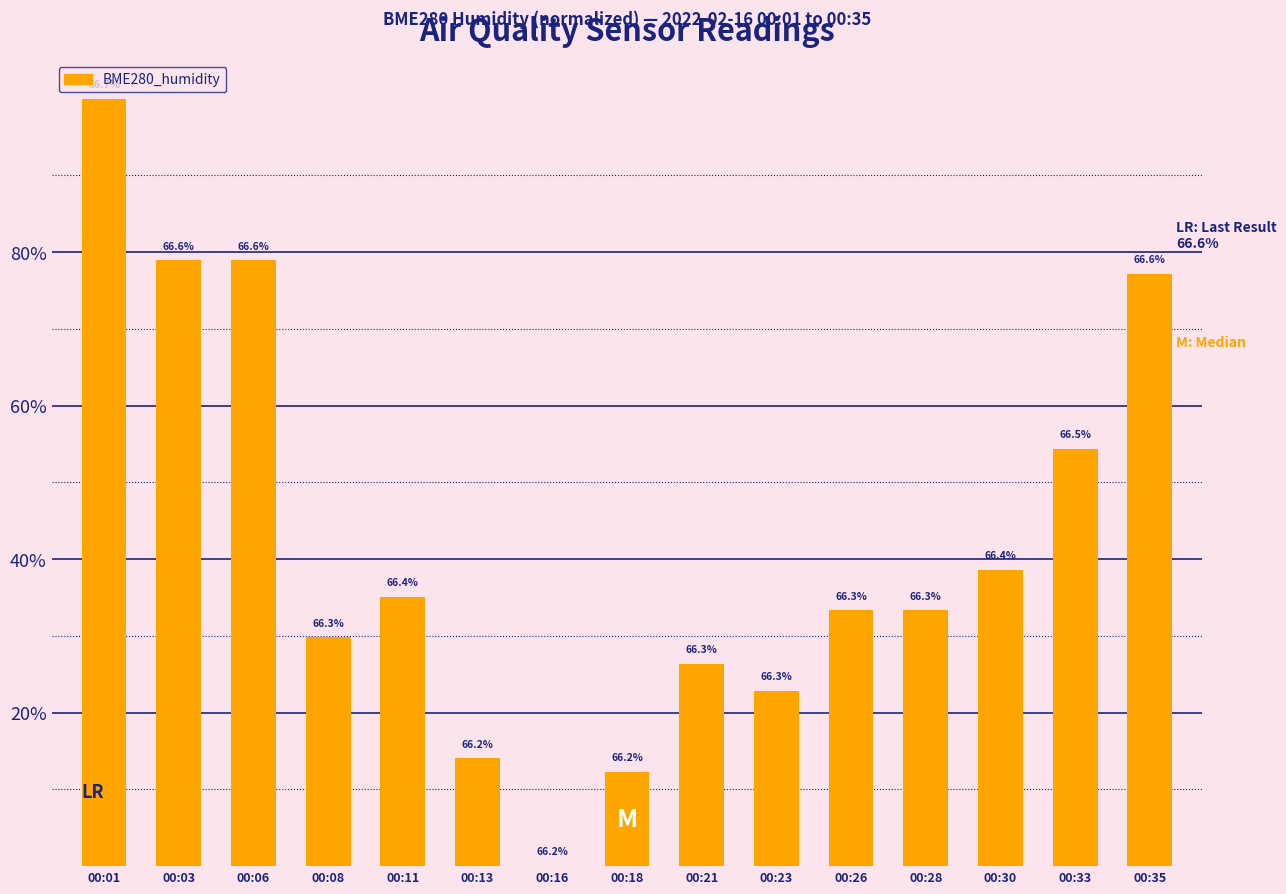

Rank the categories by value from highest to lowest.

00:01, 00:03, 00:06, 00:35, 00:33, 00:30, 00:11, 00:26, 00:28, 00:08, 00:21, 00:23, 00:13, 00:18, 00:16